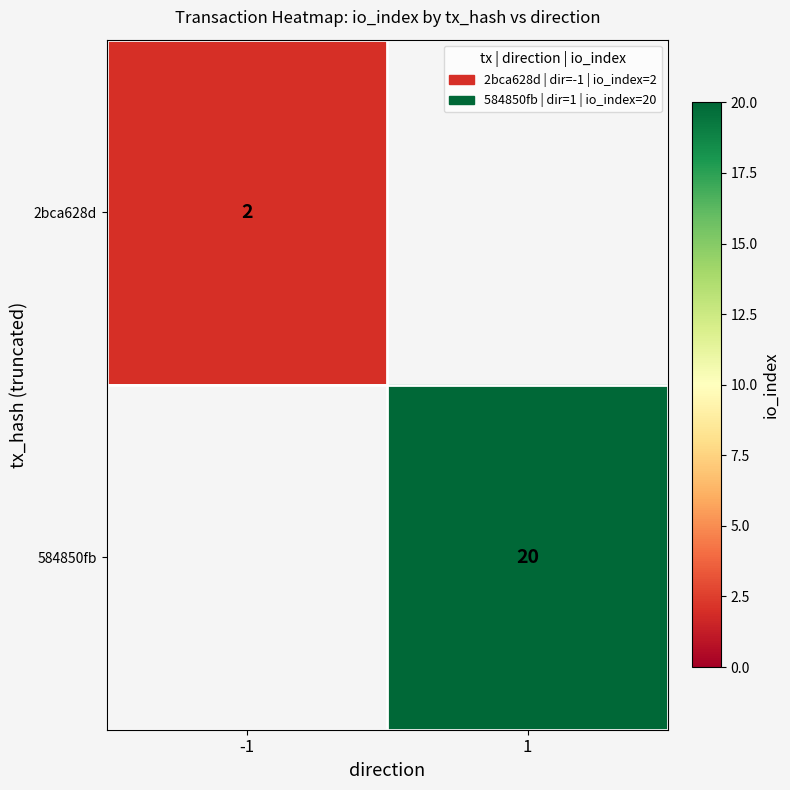

At how many categories does at least one series exceed 5?

1